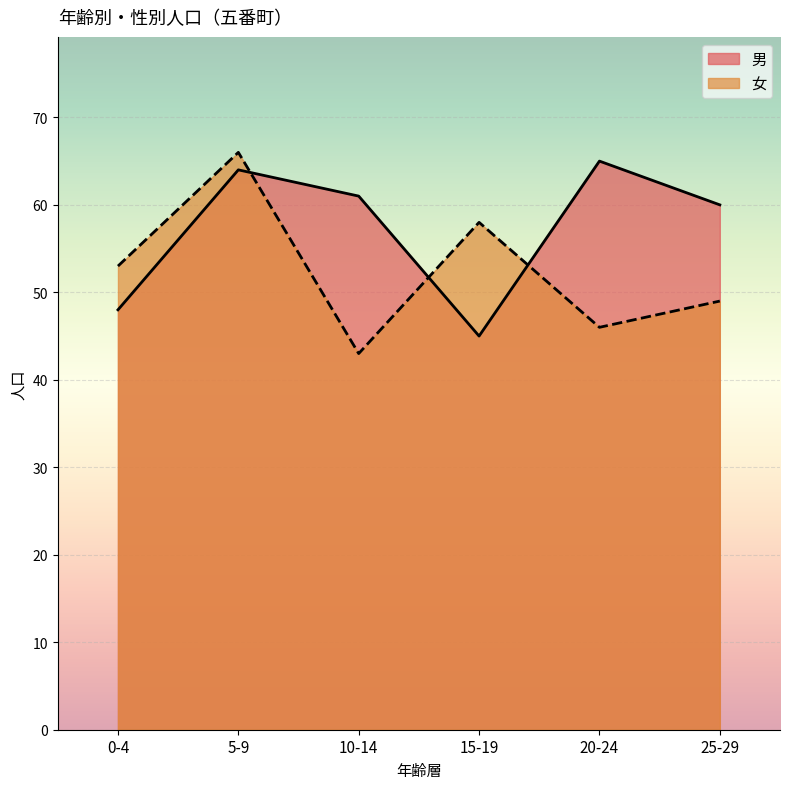

The value of 男 at 20-24 is 39. True or false?

False